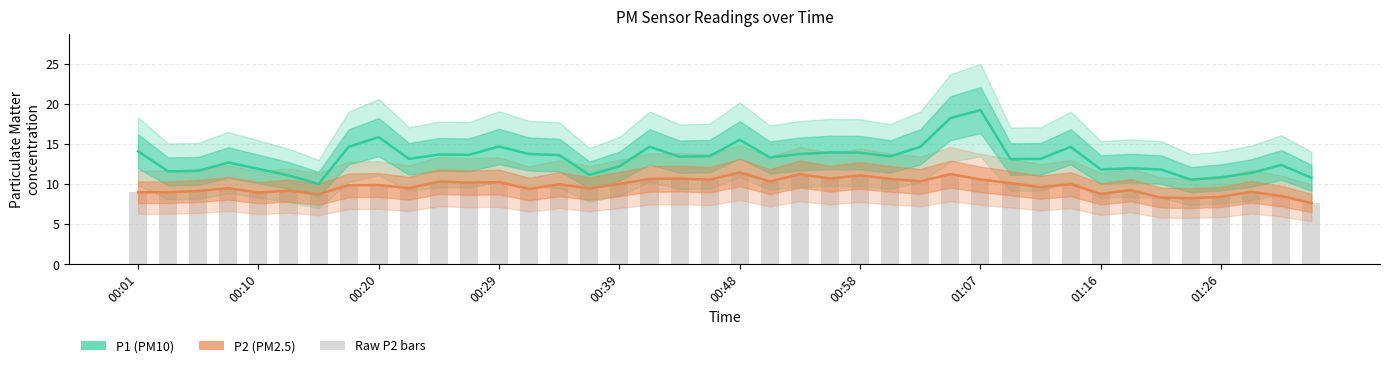

What is the difference between the second highest and second lowest values in the P2 series?

3.0